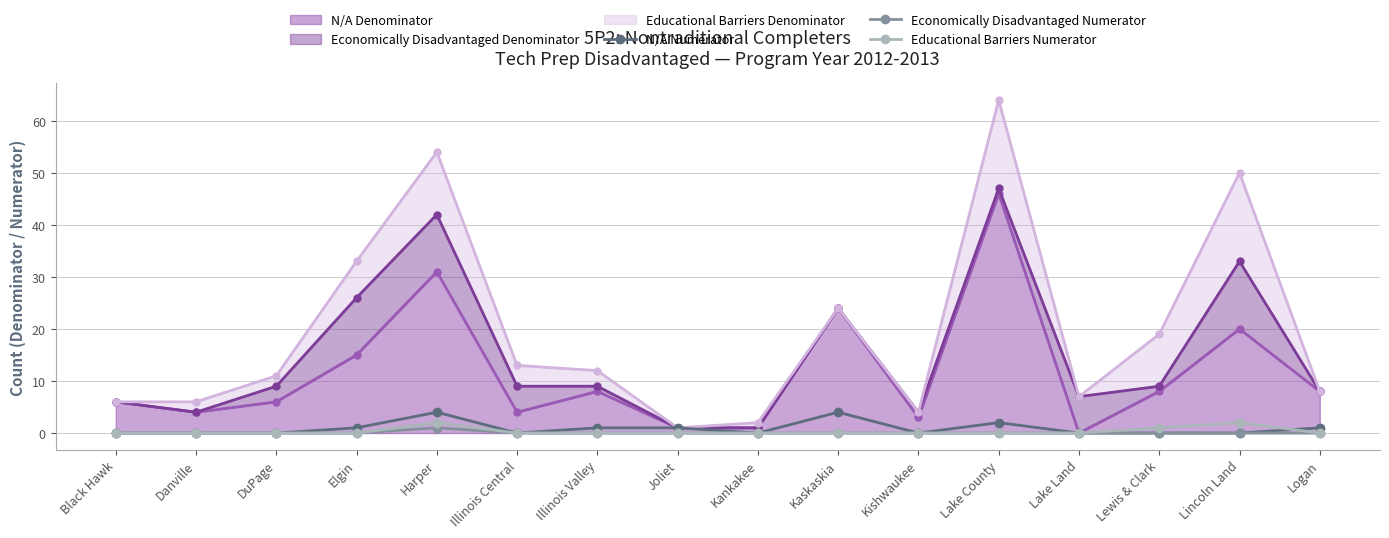

After their last crossing, which series has the higher values: N/A Numerator or Educational Barriers Numerator?

N/A Numerator